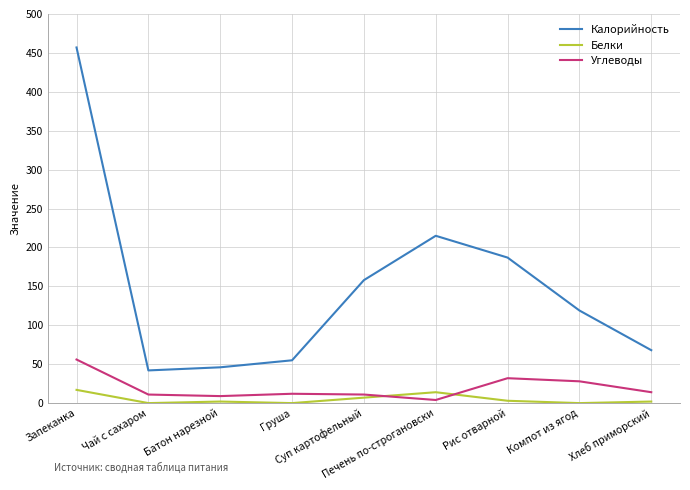

Which series has the widest spread of values?

Калорийность